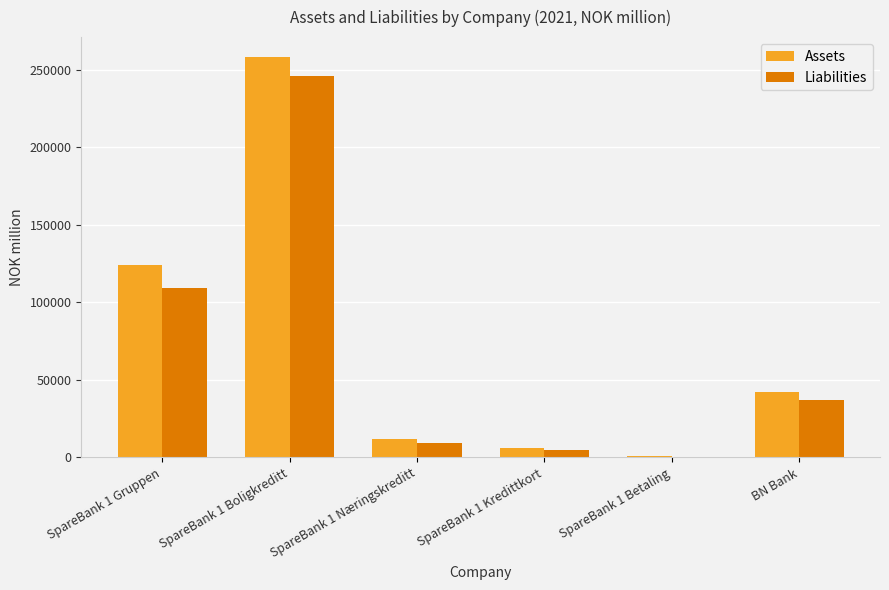

What is the spread (max minus min) of values at SpareBank 1 Gruppen?

15139